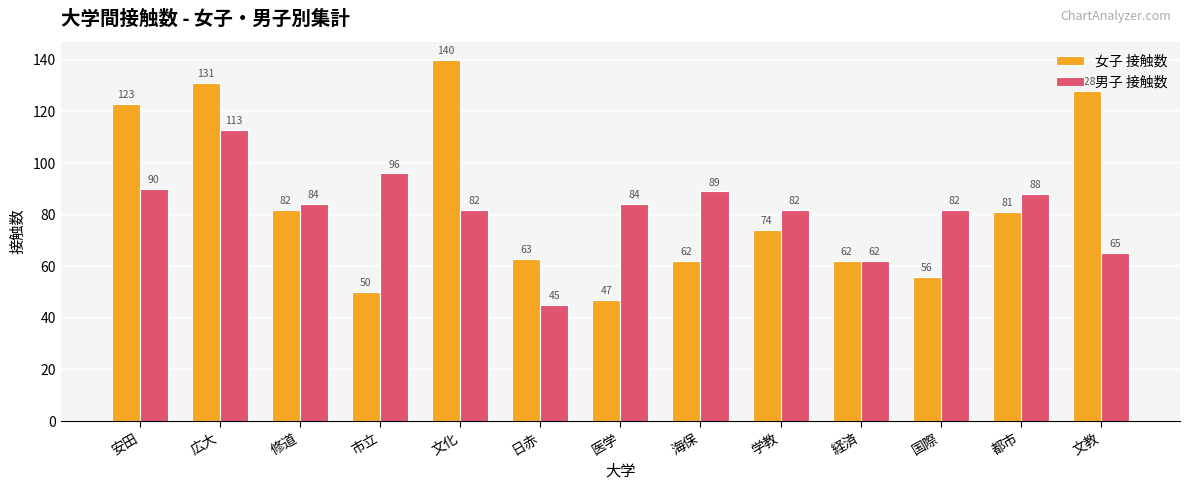

How many groups of bars are there?

13